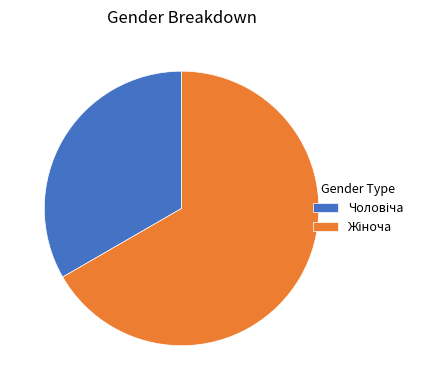

Does any single category account for the majority?

Yes